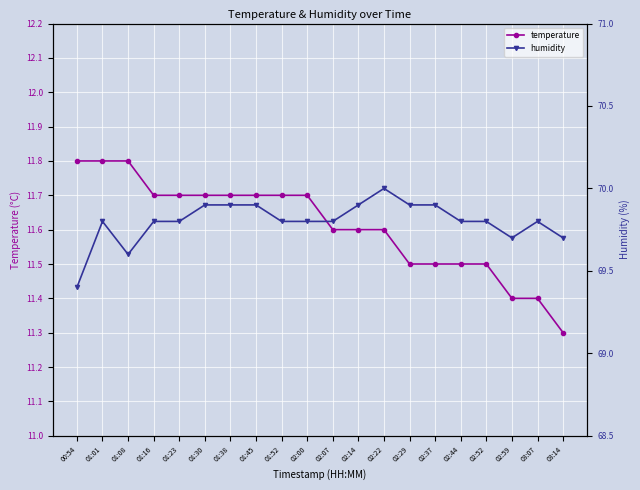

What is the total value across all series at 02:37?

81.4